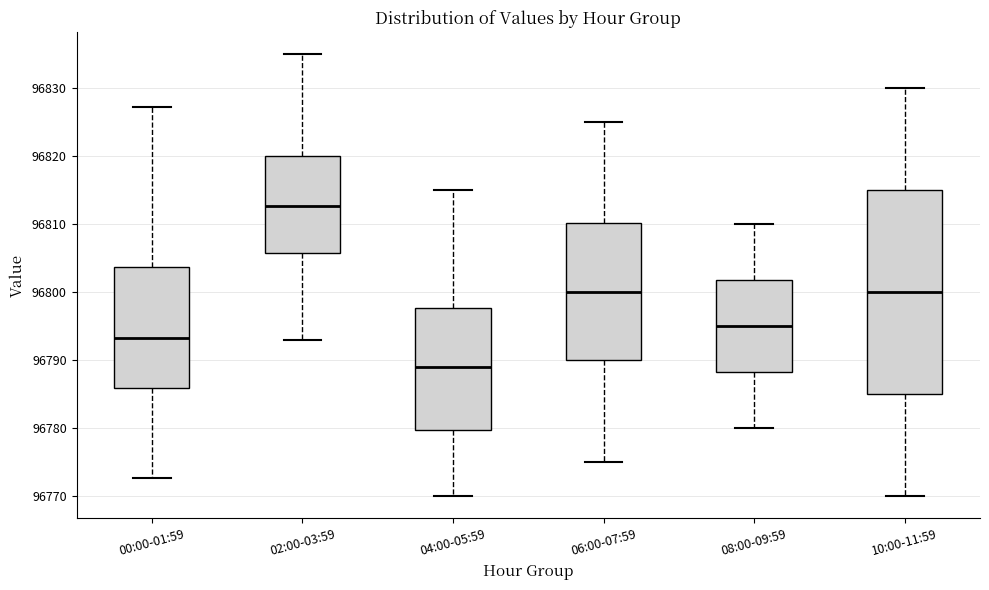

Reading left to right, read every box against the y-axis: the position of its median line, the range the box covers, and the ends of its whiskers. The values are not printed on the chart, so give them approximately, as read against the axis.

00:00-01:59: median 96793, box 96786 to 96804, whiskers 96773 to 96827
02:00-03:59: median 96813, box 96806 to 96820, whiskers 96793 to 96835
04:00-05:59: median 96789, box 96780 to 96798, whiskers 96770 to 96815
06:00-07:59: median 96800, box 96790 to 96810, whiskers 96775 to 96825
08:00-09:59: median 96795, box 96788 to 96802, whiskers 96780 to 96810
10:00-11:59: median 96800, box 96785 to 96815, whiskers 96770 to 96830